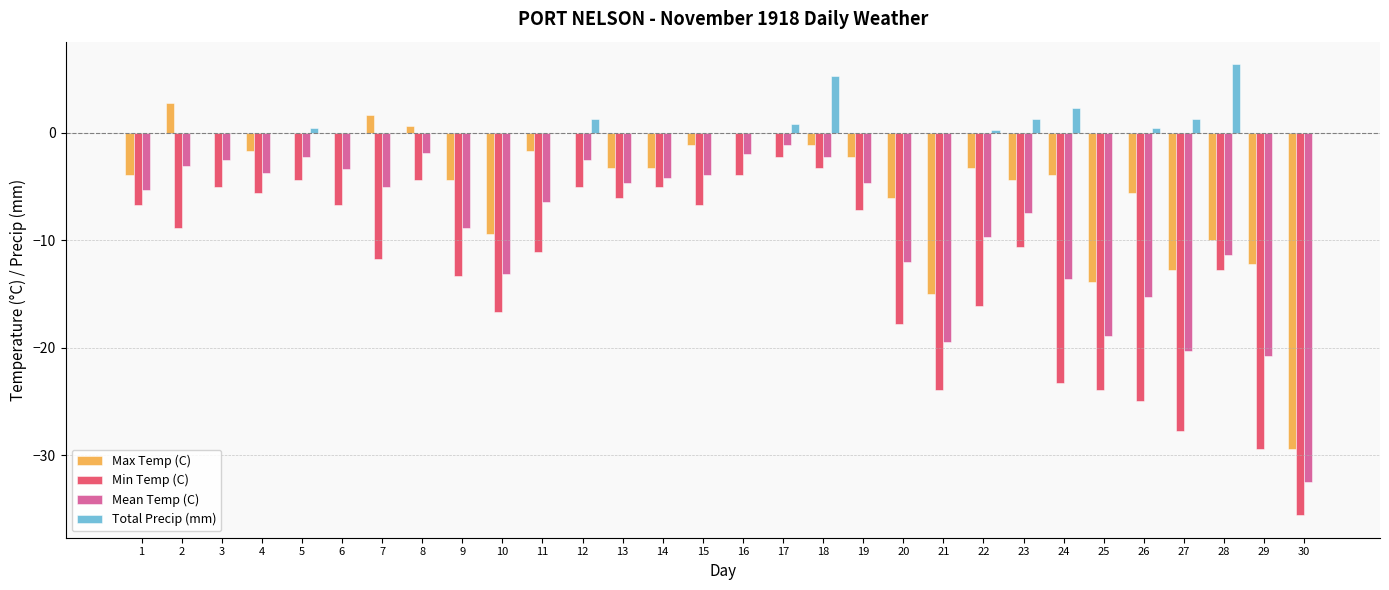

Which series has the widest spread of values?

Min Temp (C)